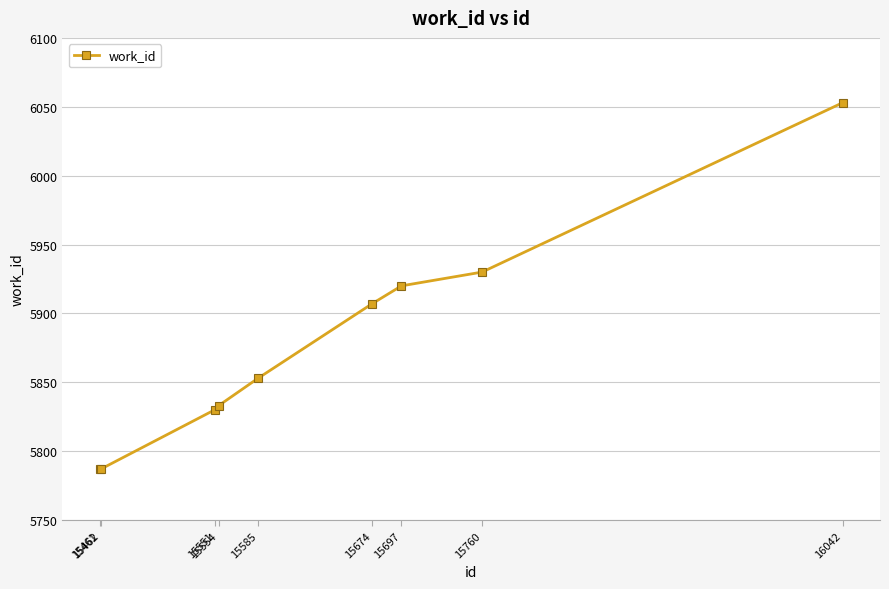

Reading left to right, transcribe all the data shown in this chart.

5787	5787	5830	5833	5853	5907	5920	5930	6053